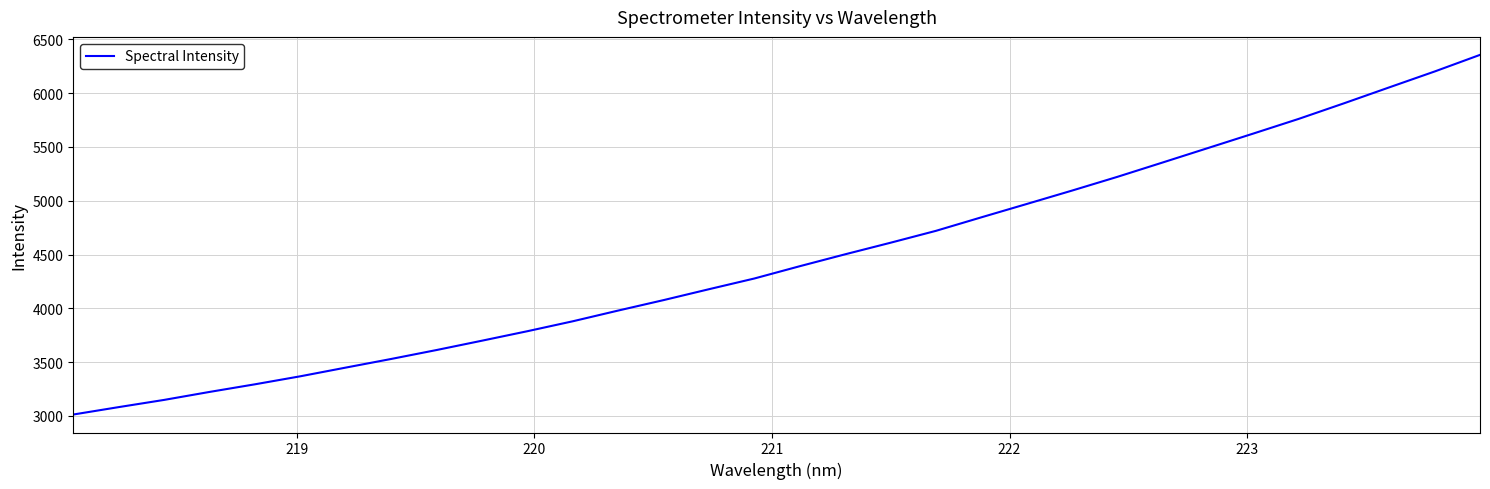

What is the difference between the maximum and minimum values?

3342.6